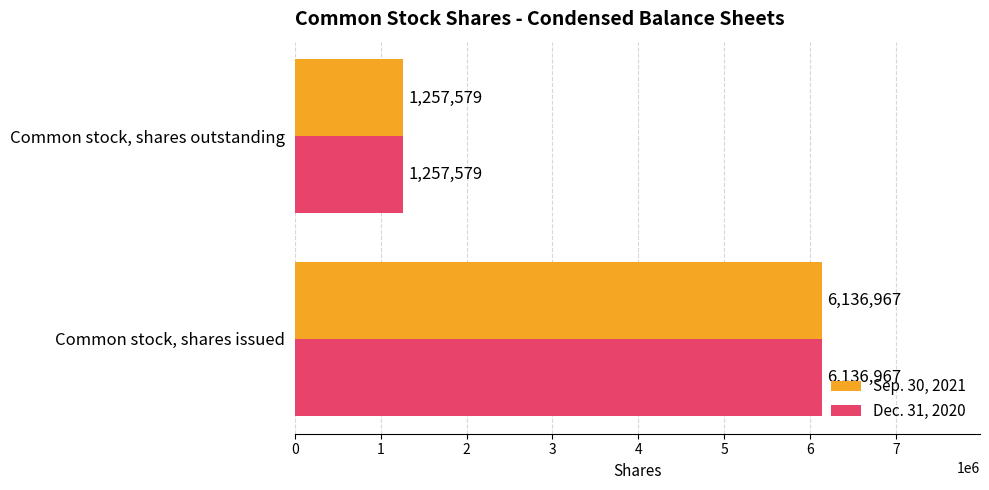

How many values in the Dec. 31, 2020 series are below 6136967?

1